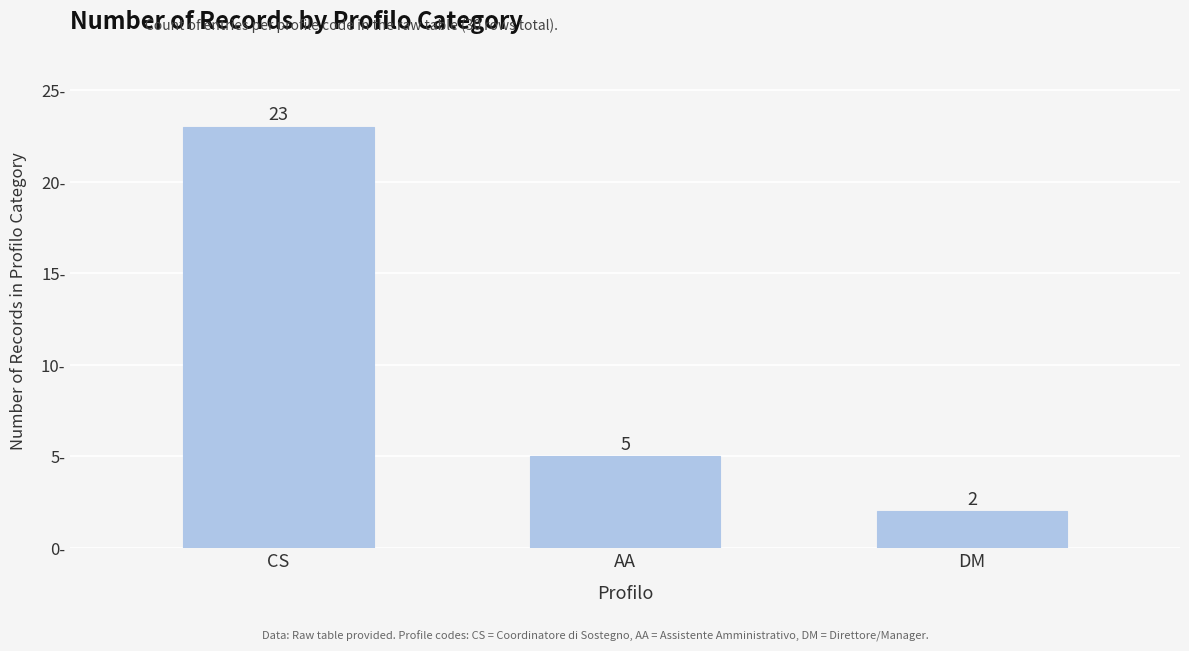

Reading left to right, transcribe all the data shown in this chart.

CS=23	AA=5	DM=2